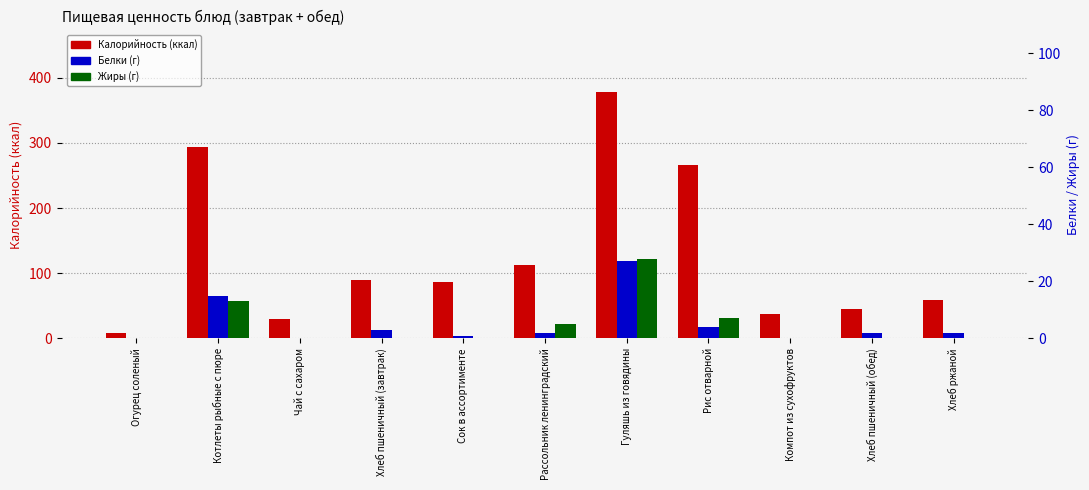

What position from the left is Гуляшь из говядины?

7